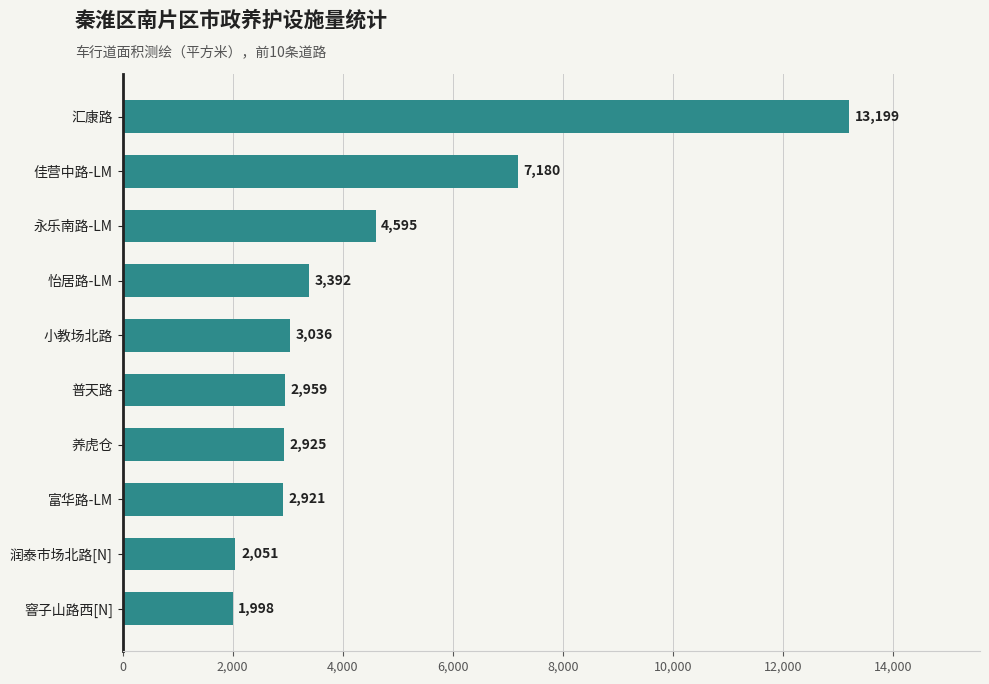

Between 怡居路-LM and 润泰市场北路[N], which is larger?

怡居路-LM